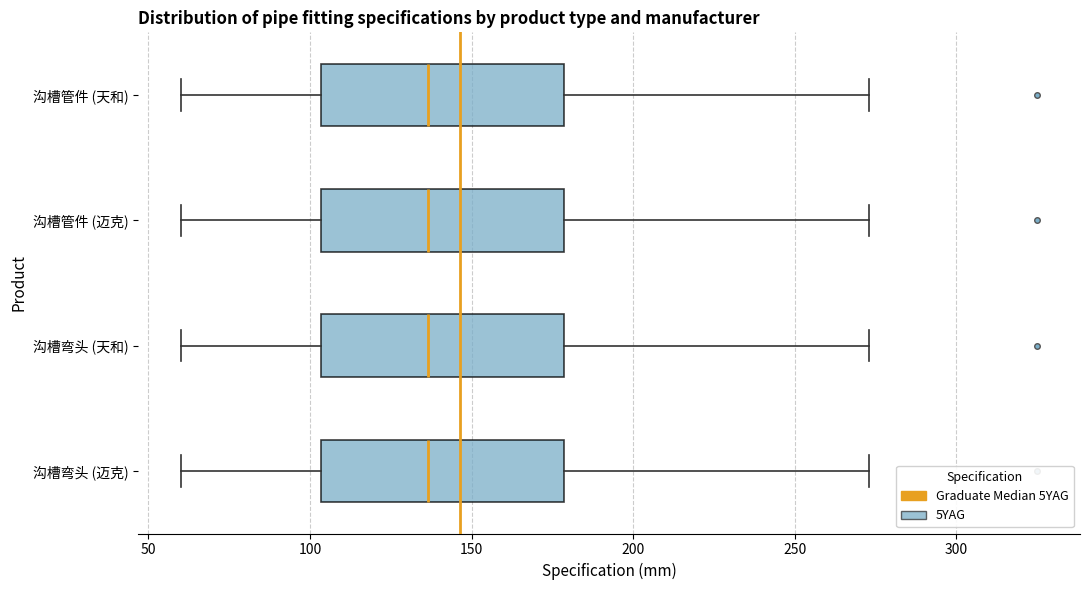

Where does the right whisker of the box for 沟槽管件 (迈克) end on the x-axis? The values are not printed on the chart, so give them approximately, as read against the axis.

275